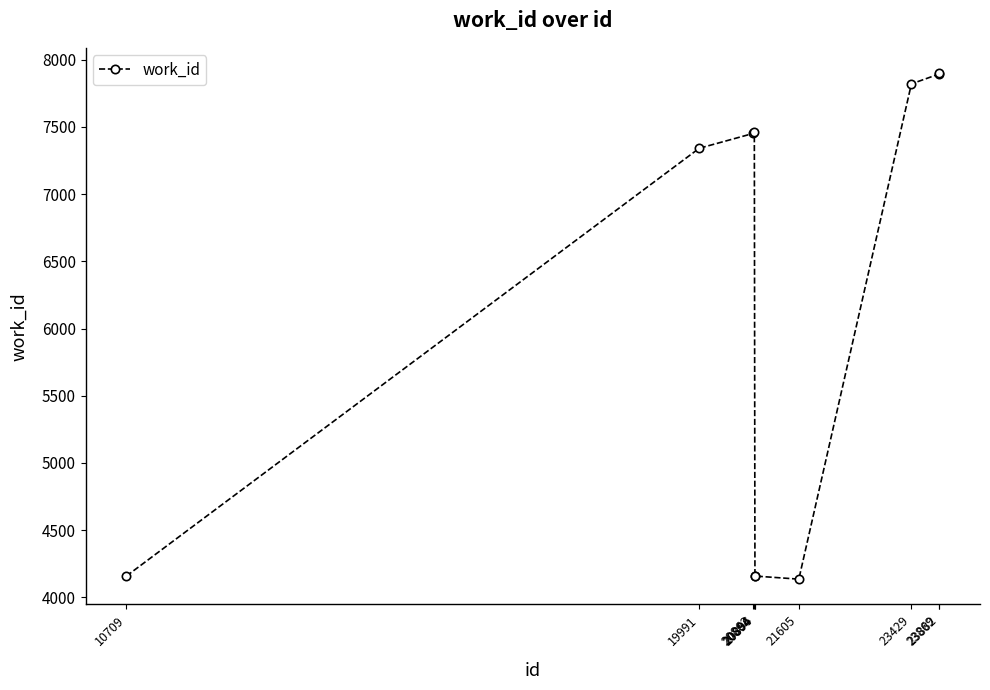

What is the change in value from 20896 to 21605?

-23